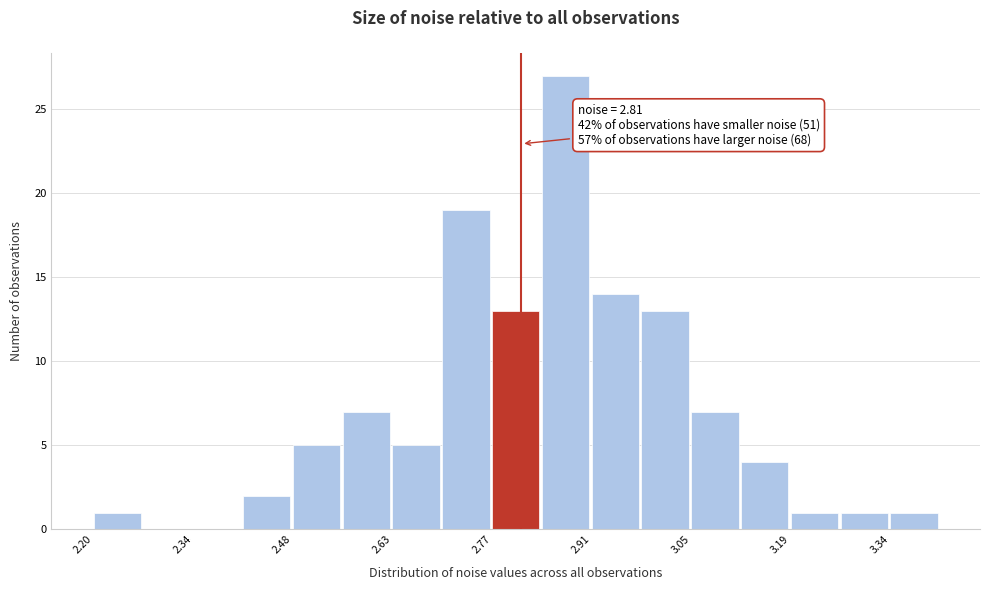

Around what value on the x-axis is the tallest bar? Give the approximate position of its centre, as read against the axis.

2.88